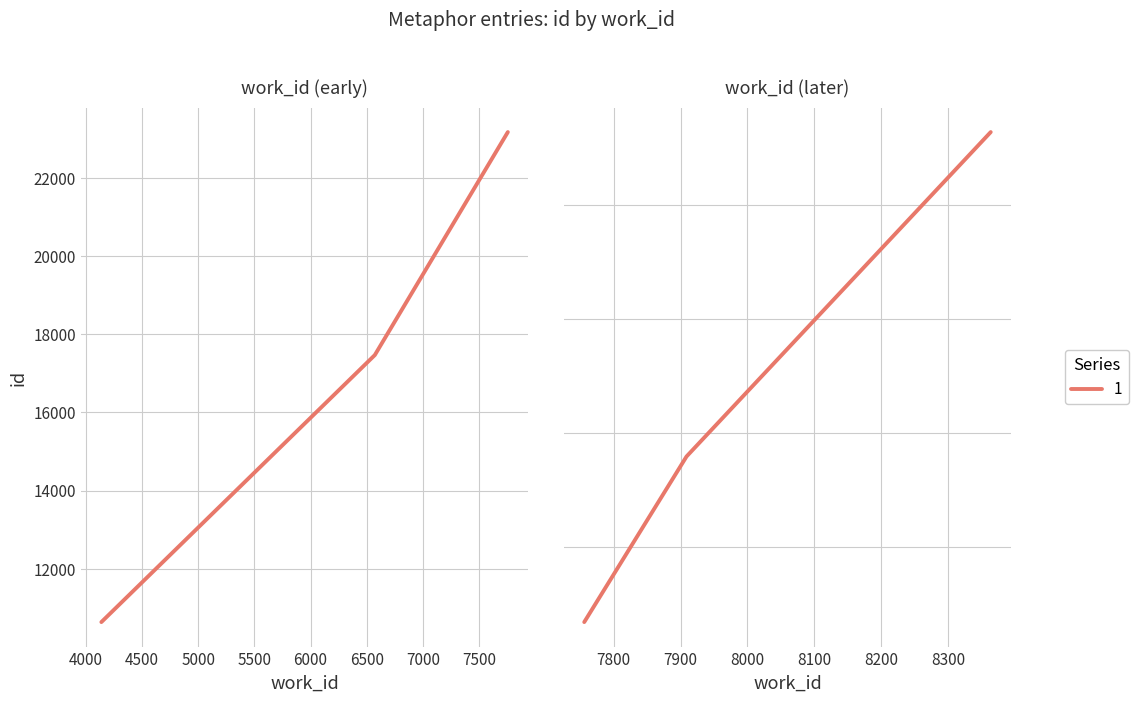

What is the value of the 1st point from the left?

10637